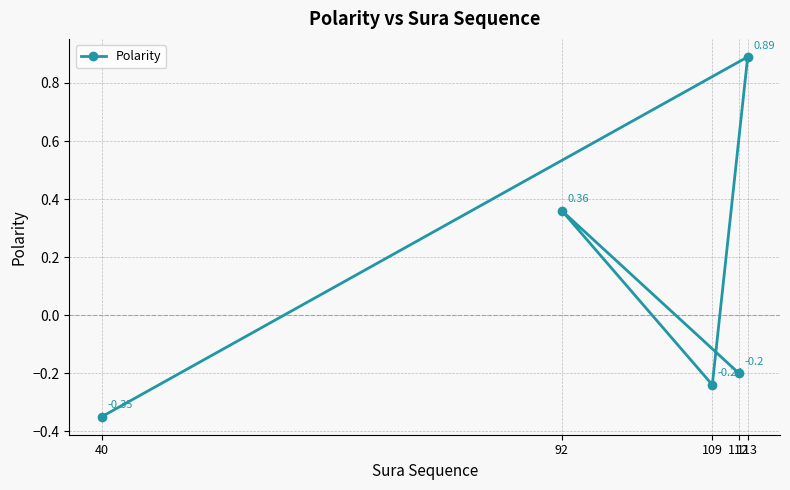

Which label corresponds to the largest value in the chart?

113